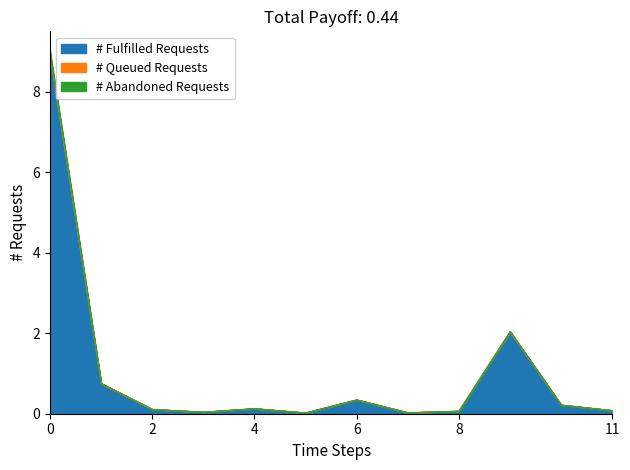

Is it true that # Fulfilled Requests equals 0.1 at 4?

True